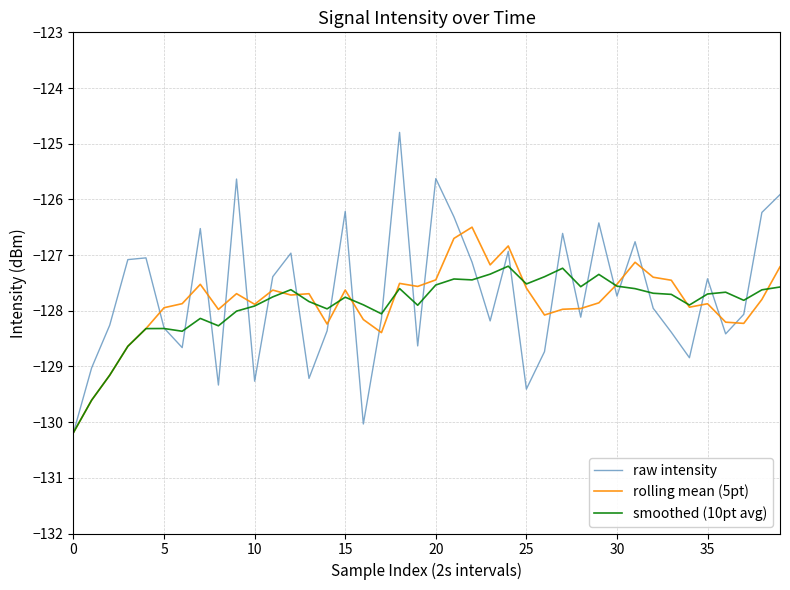

Rank the series by their maximum value, from highest to lowest.

raw intensity, rolling mean (5pt), smoothed (10pt avg)